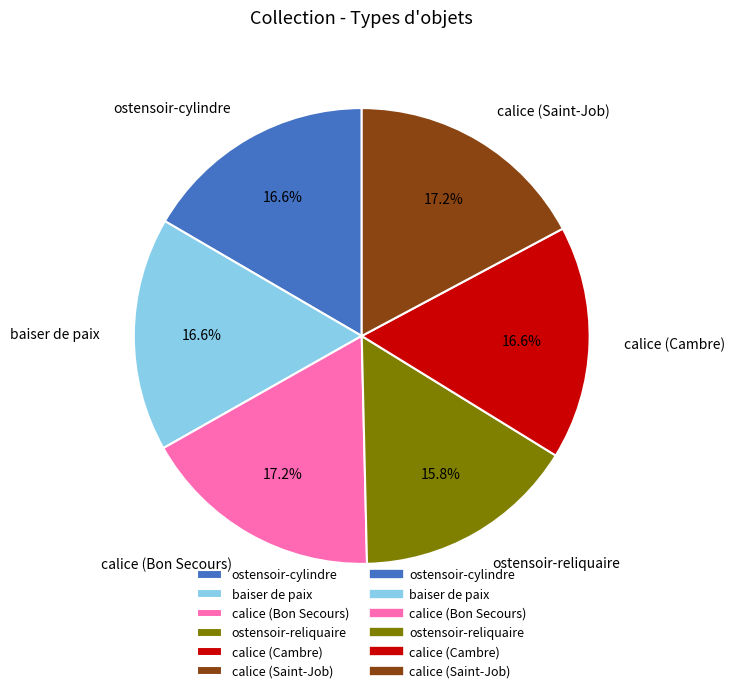

Between calice (Cambre) and calice (Bon Secours), which is larger?

calice (Bon Secours)